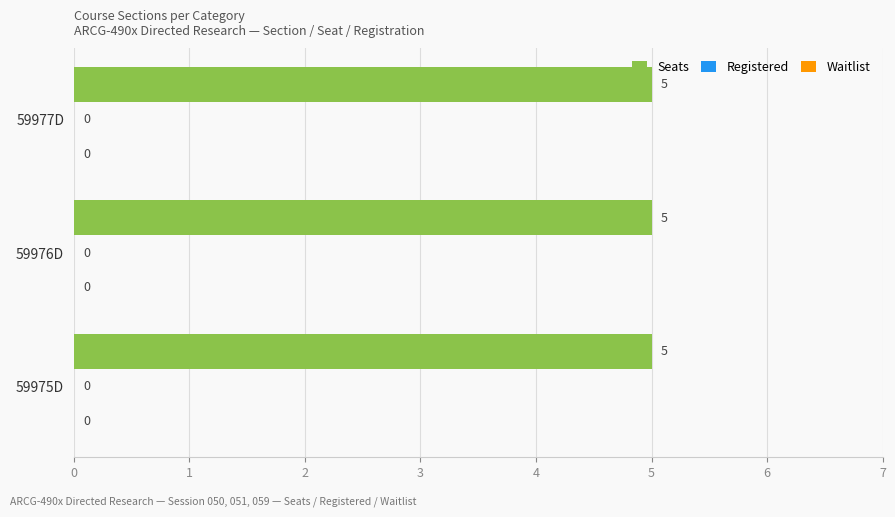

What position from the right is 59976D?

2